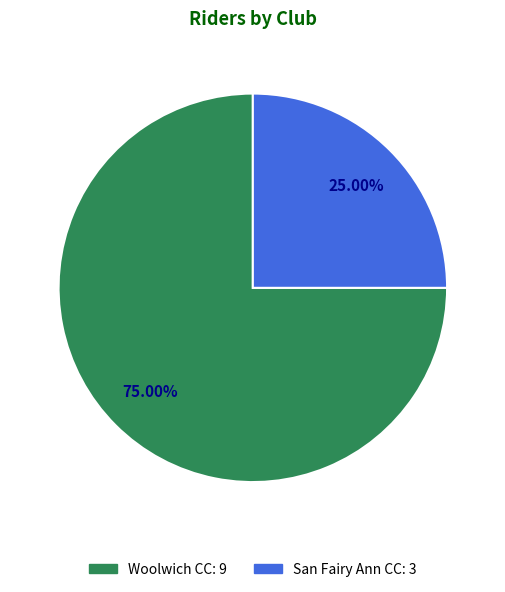

What is the largest slice in the pie chart?

Woolwich CC